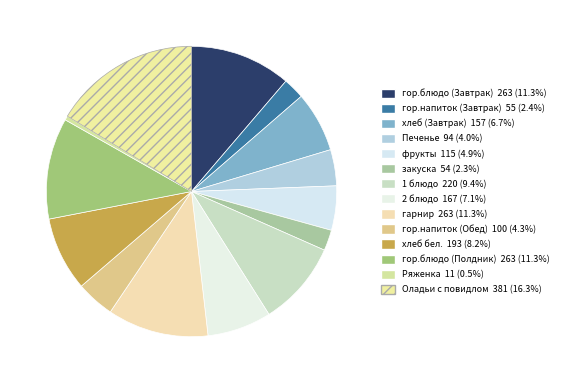

How many slices are in this pie chart?

14